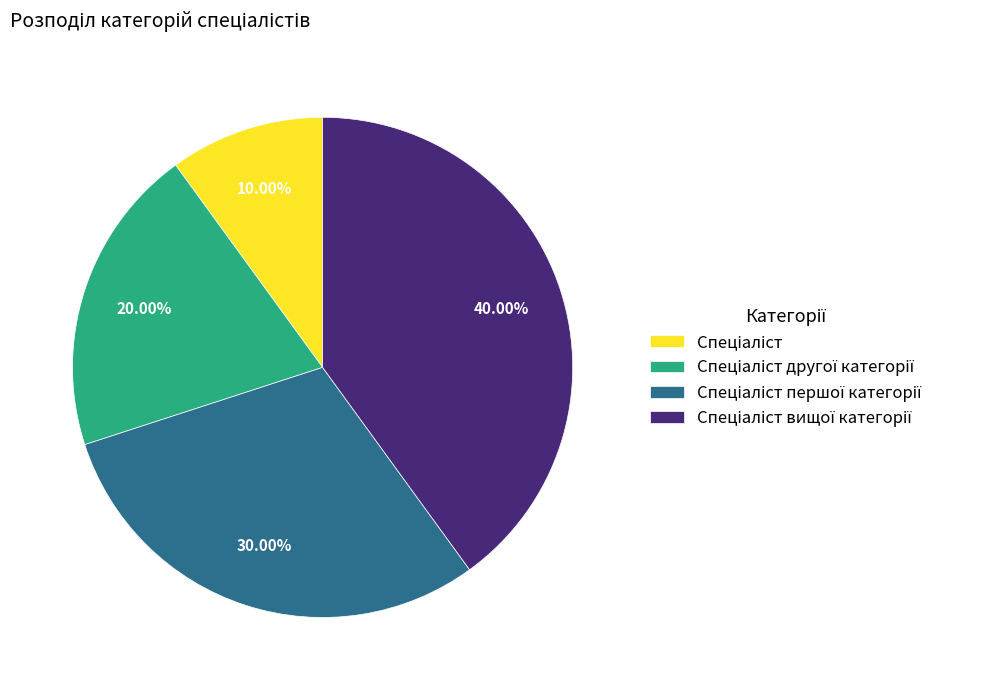

Count the number of slices in the pie.

4